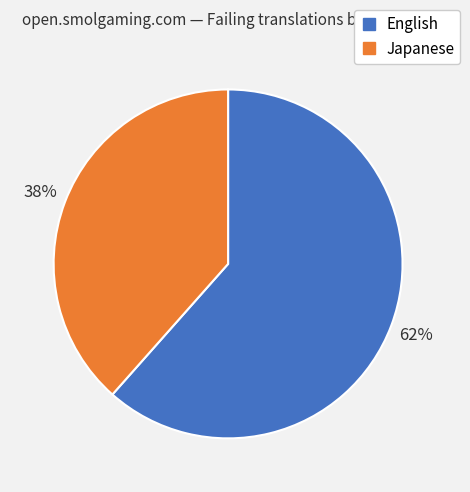

How many segments does this pie chart have?

2